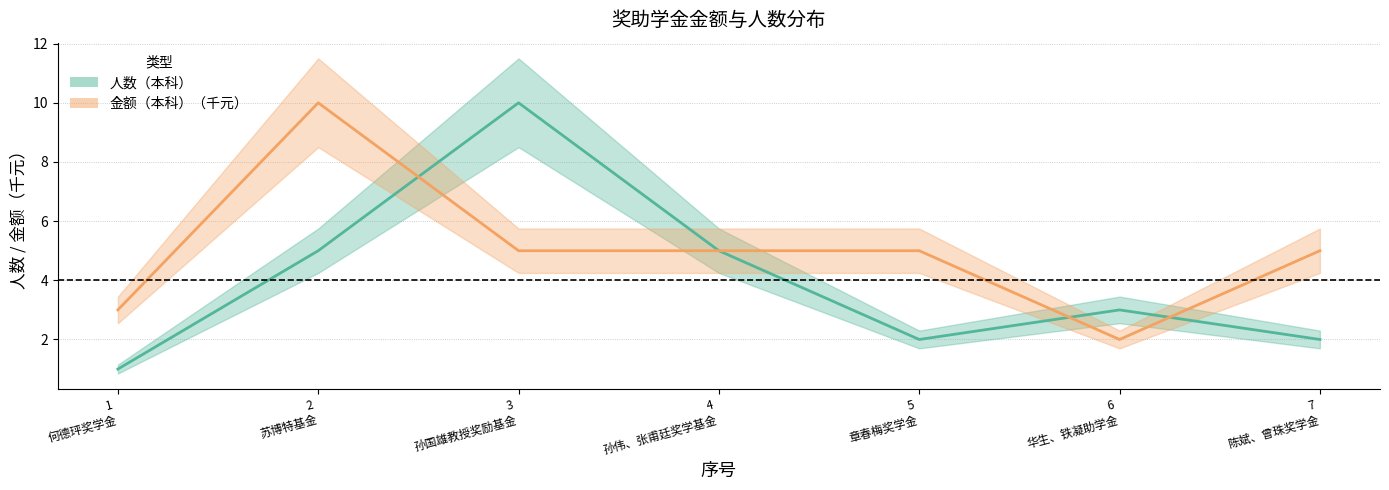

What is the value of the 金额（本科） point at the 1st from the left?

3